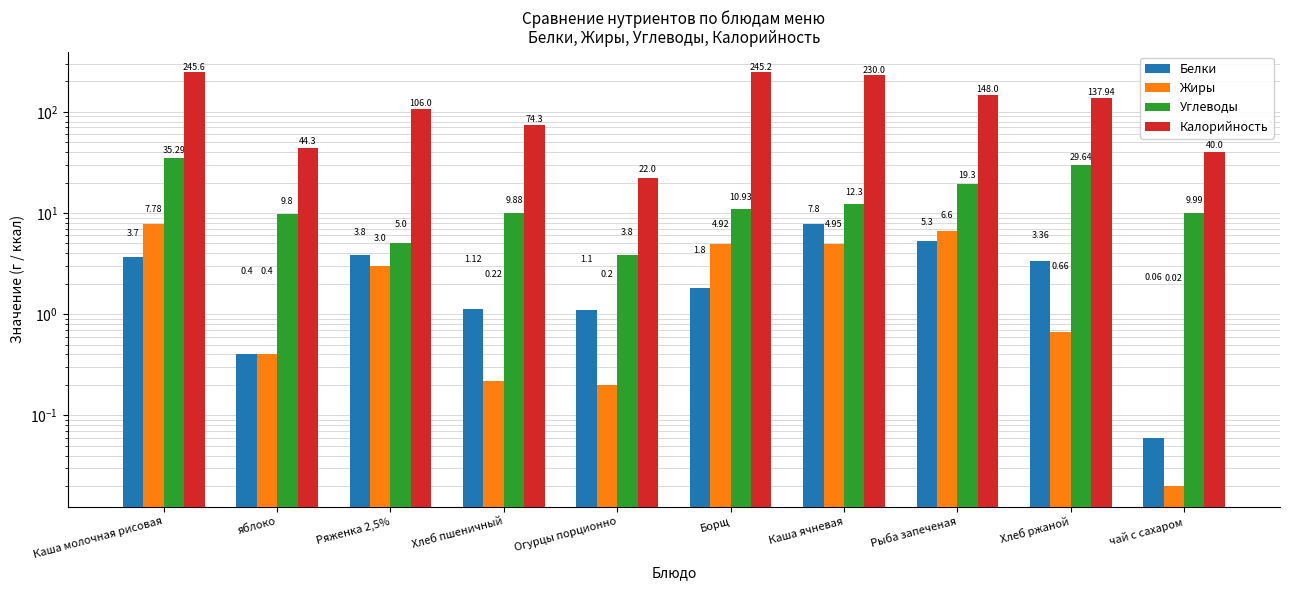

True or false: Углеводы has a value of 12.3 at Каша ячневая.

True